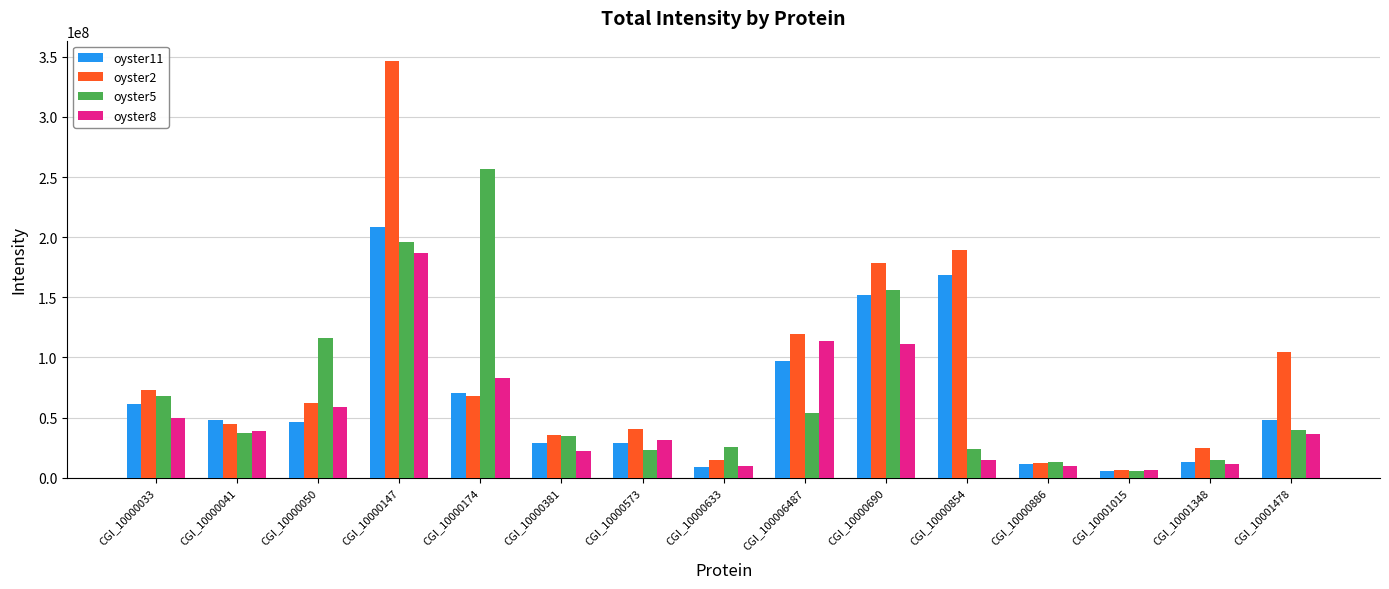

Does the chart contain any negative values?

No